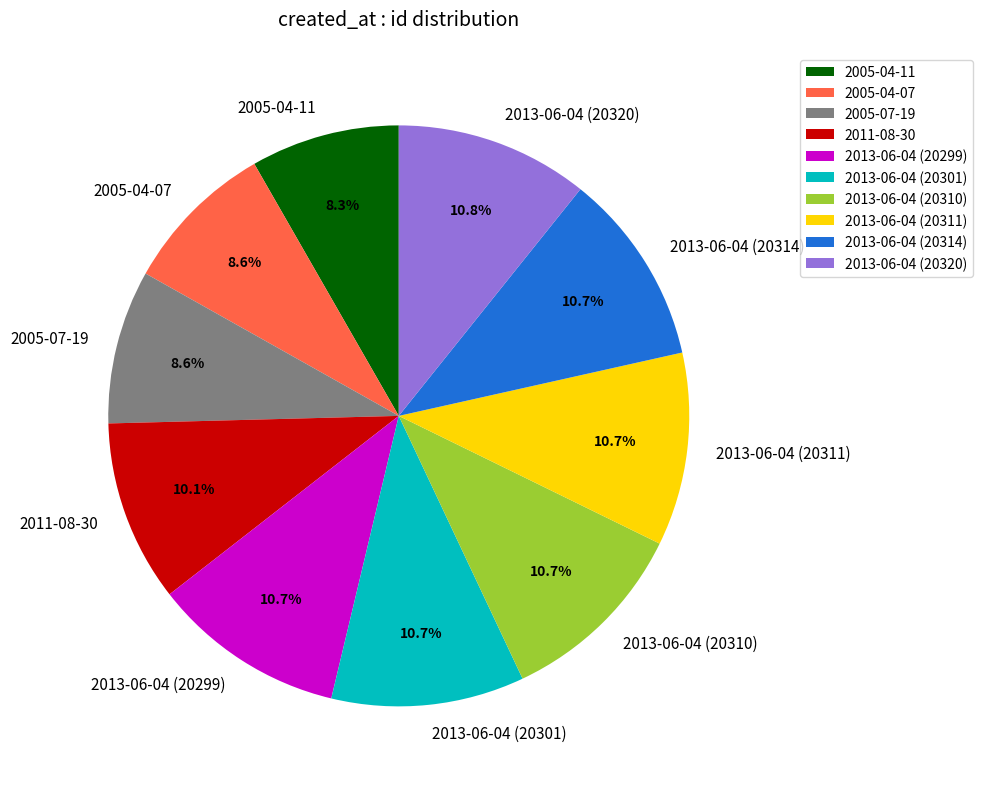

Does any single category account for the majority?

No